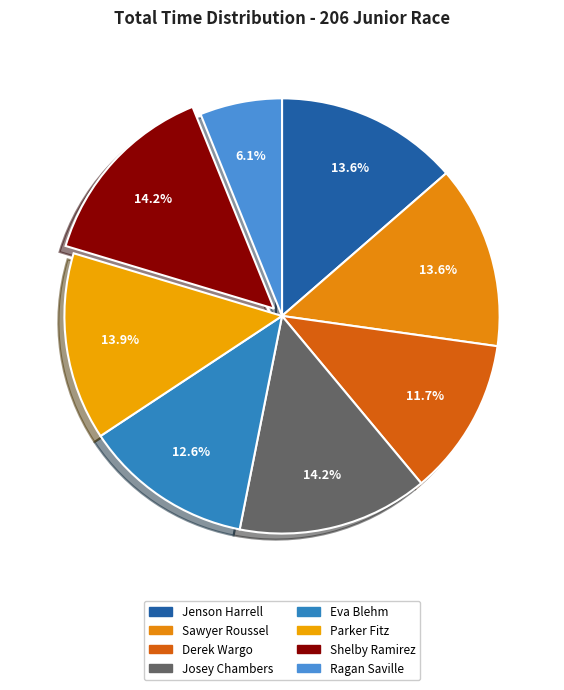

Do Josey Chambers and Jenson Harrell together represent more than half of the pie?

No